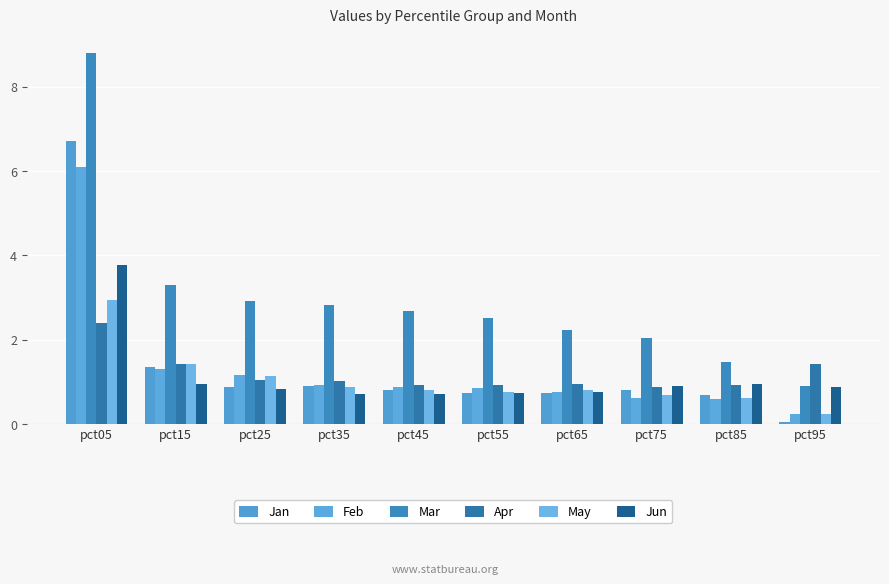

Between pct55 and pct95, which is larger?

pct55